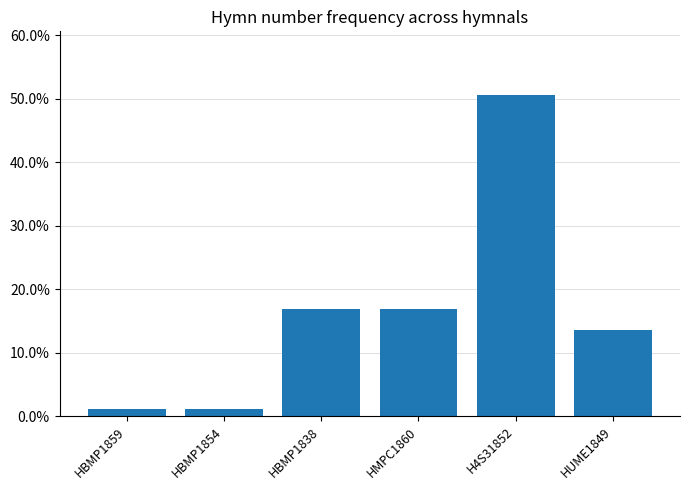

True or false: the data shows 0.2 at HBMP1838.

True